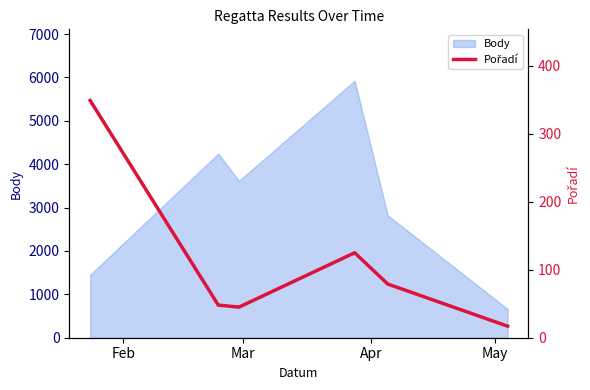

What is the minimum value for Body?

663